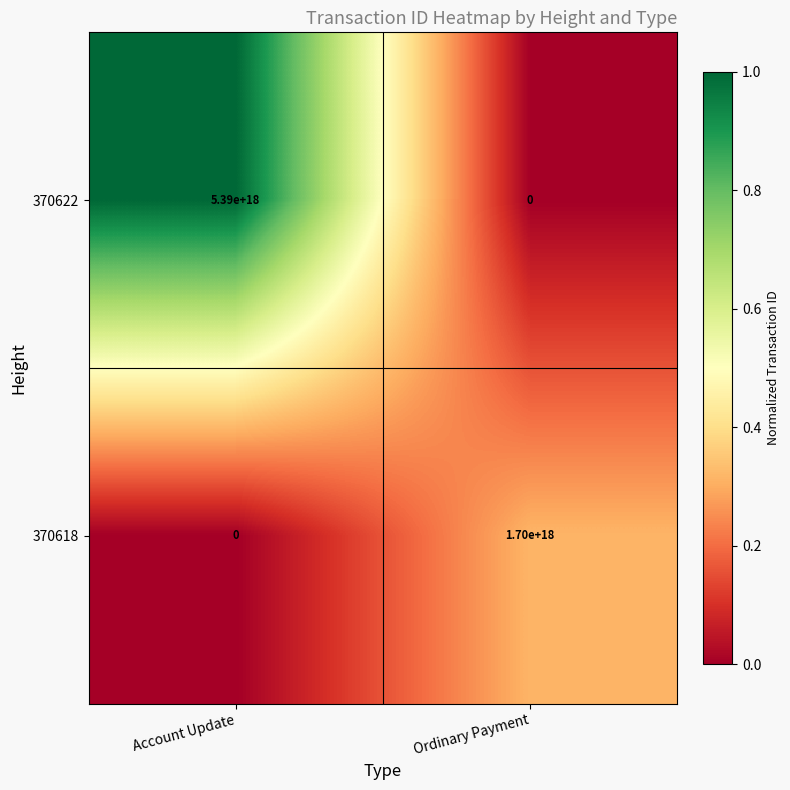

Where is 370618 nearest to the value 850000000000000000?

Account Update